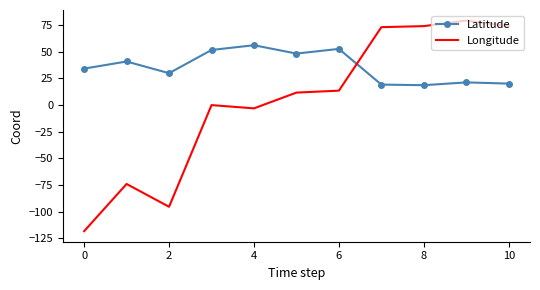

List the series in order of their peak value, lowest first.

Latitude, Longitude